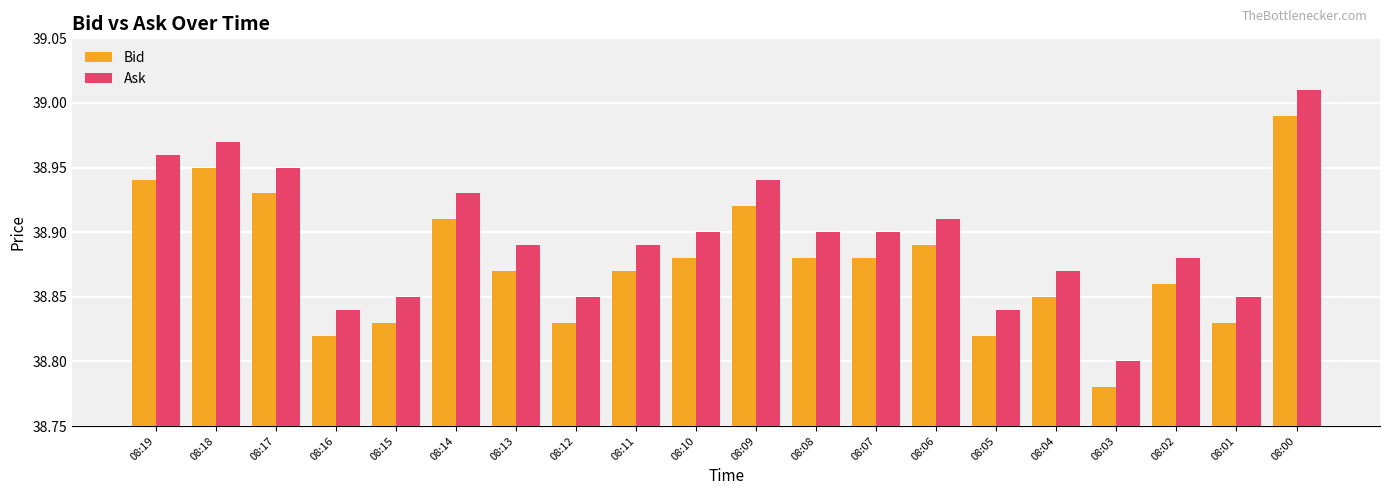

What is the sum of the Bid values at 08:04 and 08:07?

77.7